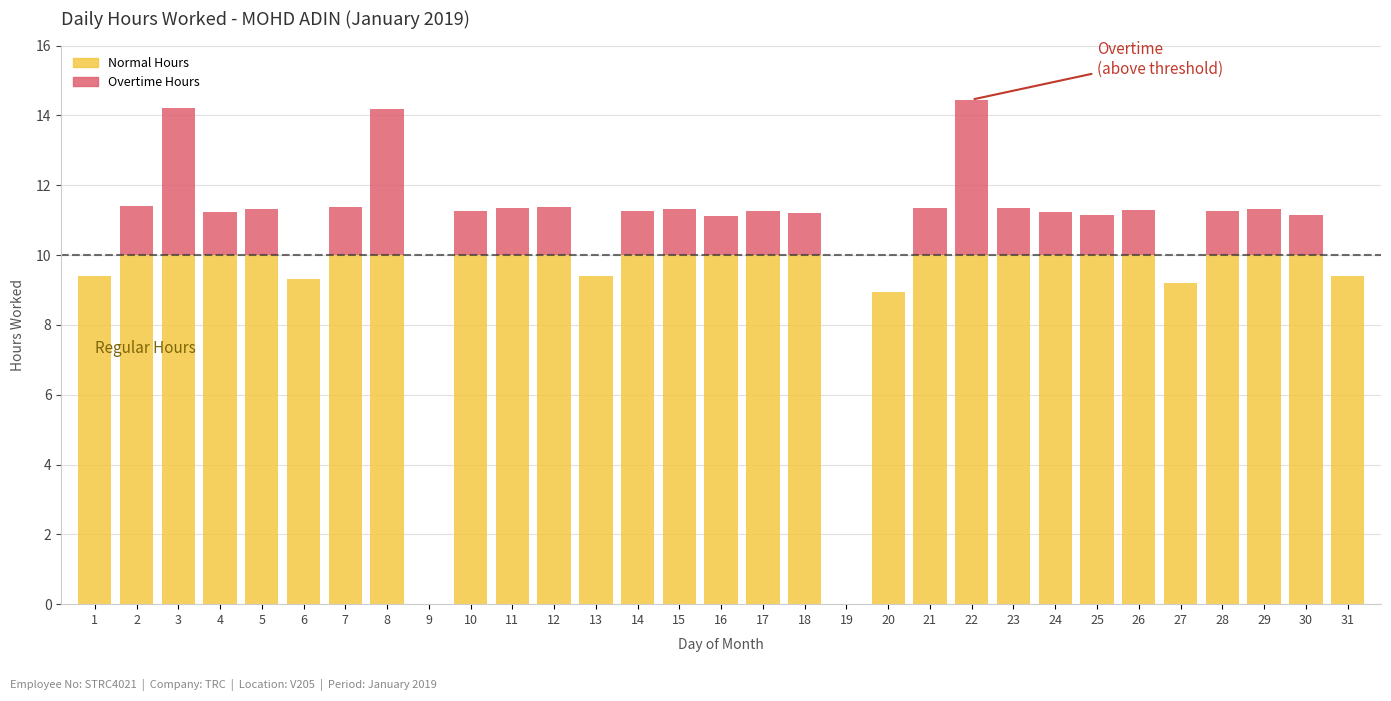

True or false: Normal Hours has a value of 10.0 at 17.

True